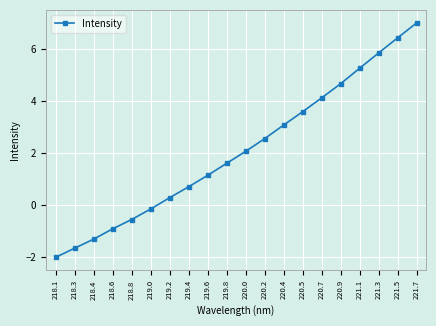

Which category has the lowest value across all series?

218.1